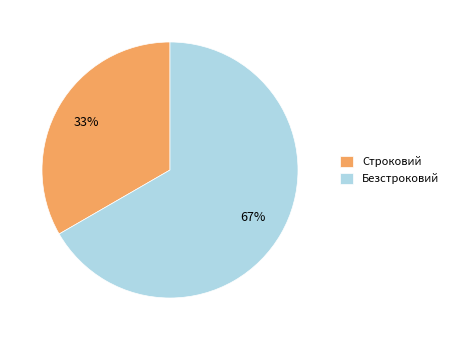

To the nearest percent, what is the combined percentage of Безстроковий and Строковий?

100%